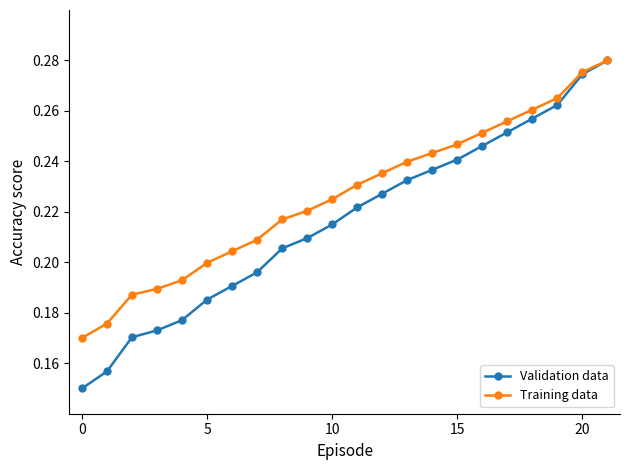

Count the Validation data values in the range 0 to 1.

22